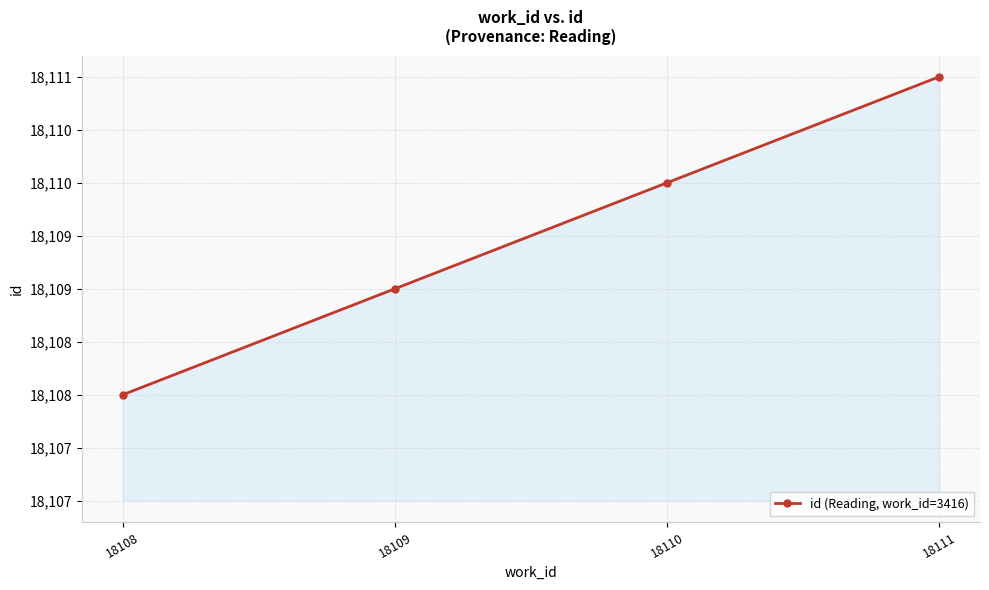

Is this an area chart (filled region under the line)?

Yes